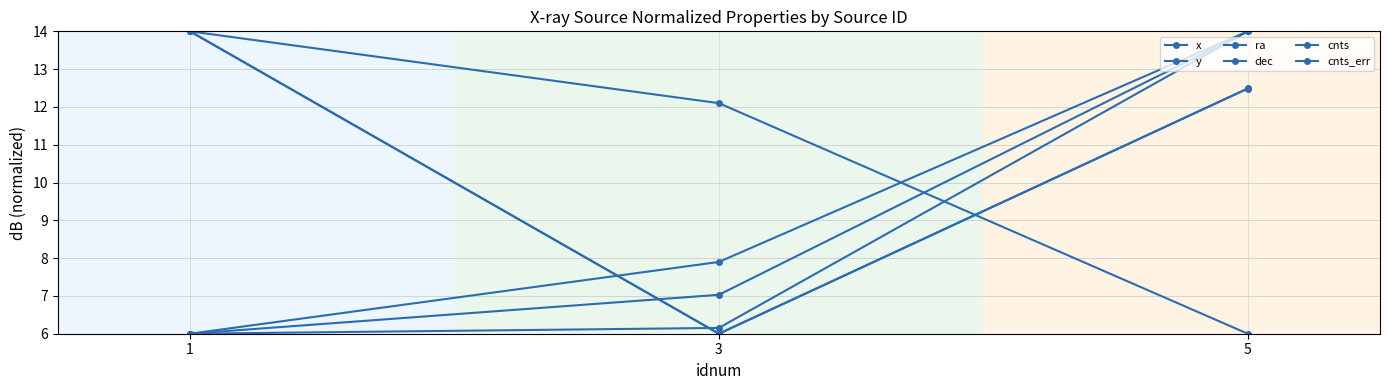

How many lines are shown in the chart?

6